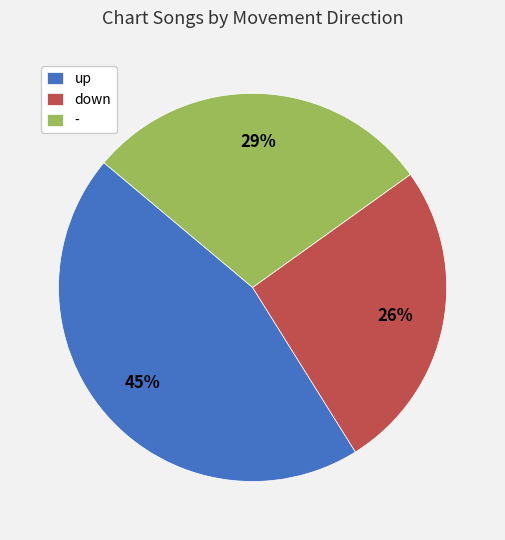

Which slice is the largest?

up